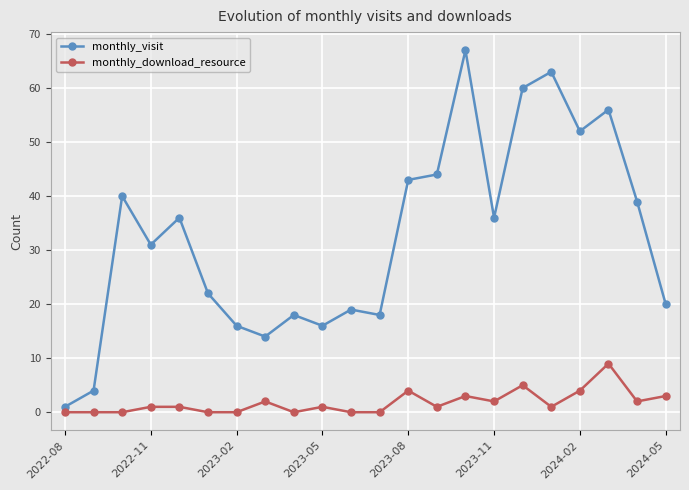

List the series in order of their peak value, lowest first.

monthly_download_resource, monthly_visit